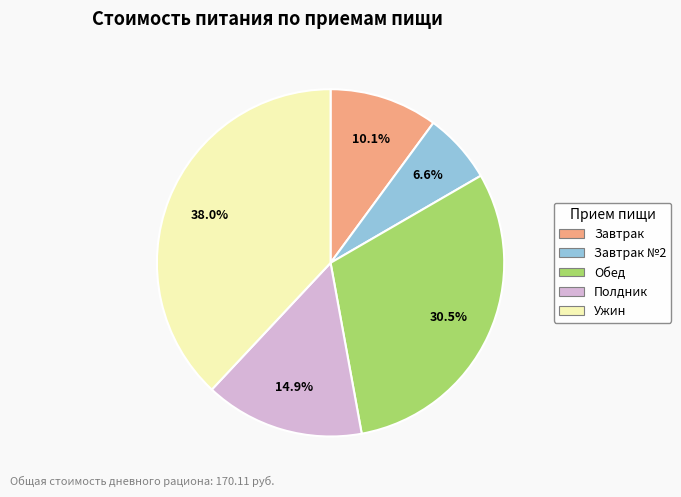

Is there a majority slice in this chart?

No